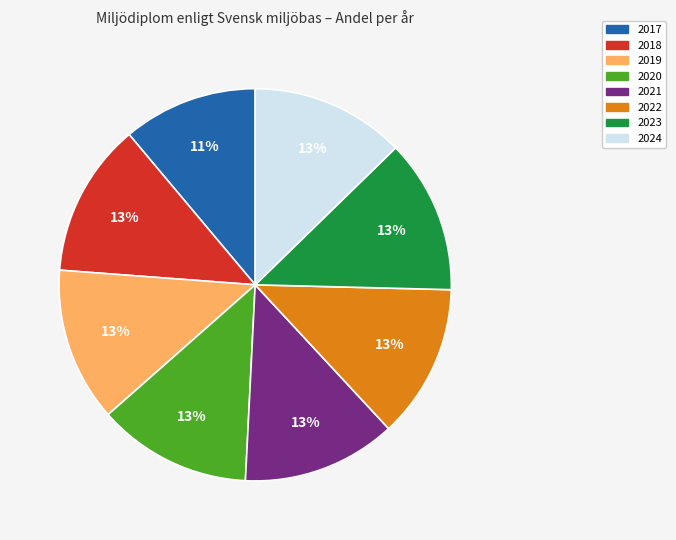

To the nearest percent, what is the combined percentage of 2022 and 2024?

25%